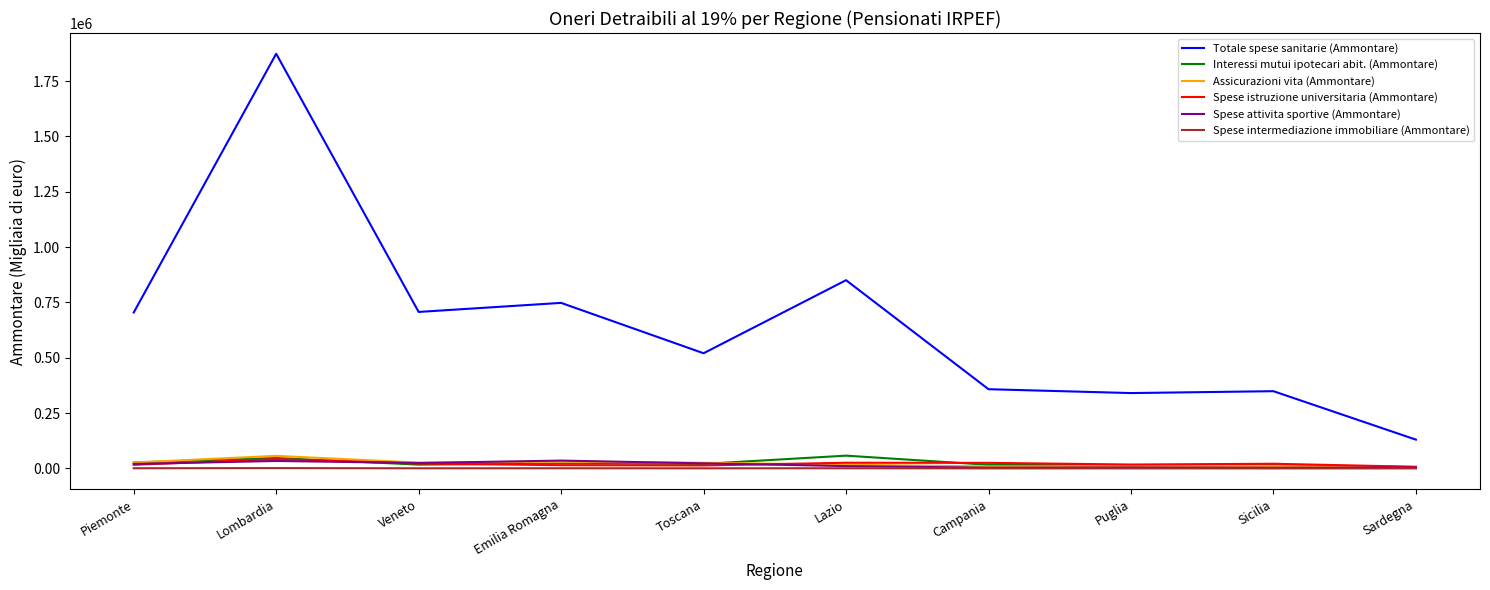

True or false: Assicurazioni vita (Ammontare) has a value of 26316 at Veneto.

True